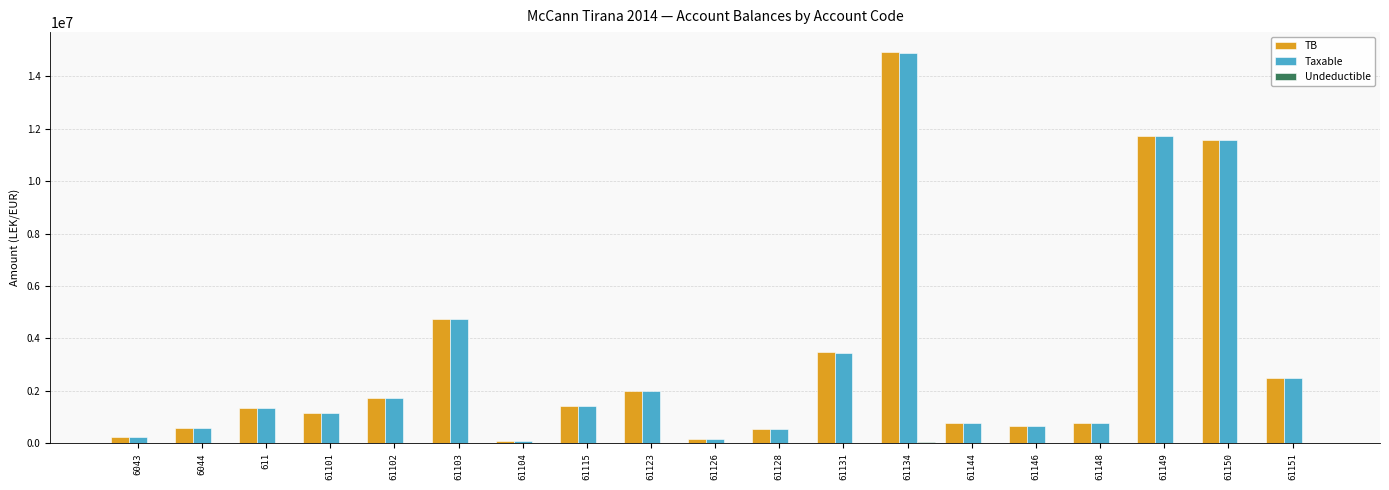

The value of Taxable at 61131 is 2276598.3. True or false?

False